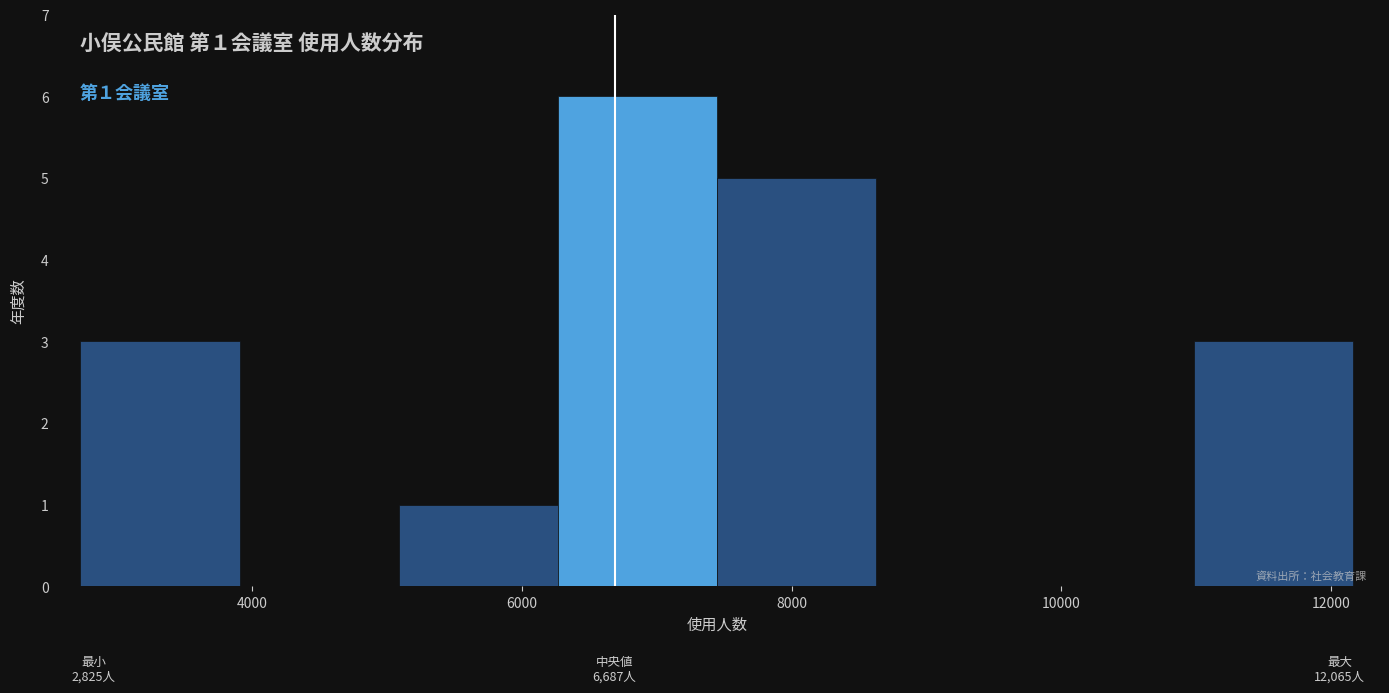

Which range on the x-axis has the tallest bar?

6200 to 7400